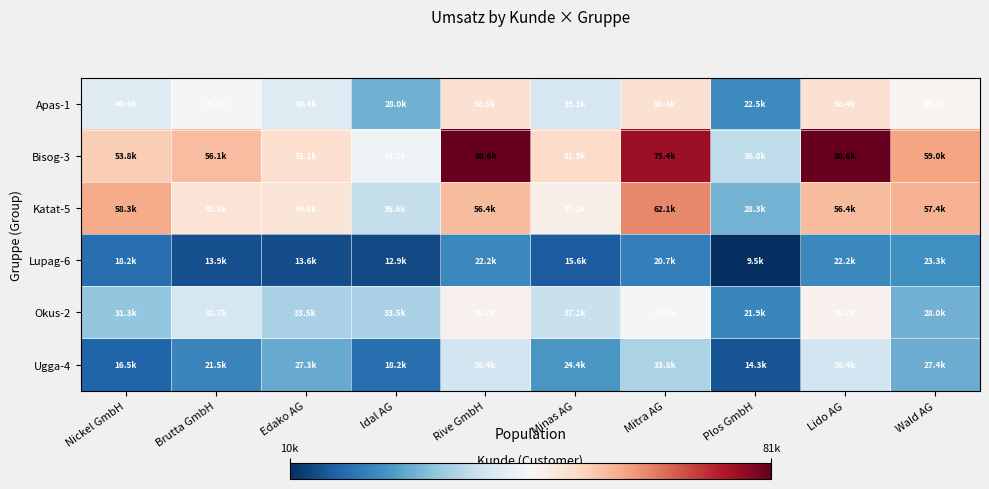

Between Nickel GmbH and Rive GmbH, which series saw the biggest shift?

Bisog-3